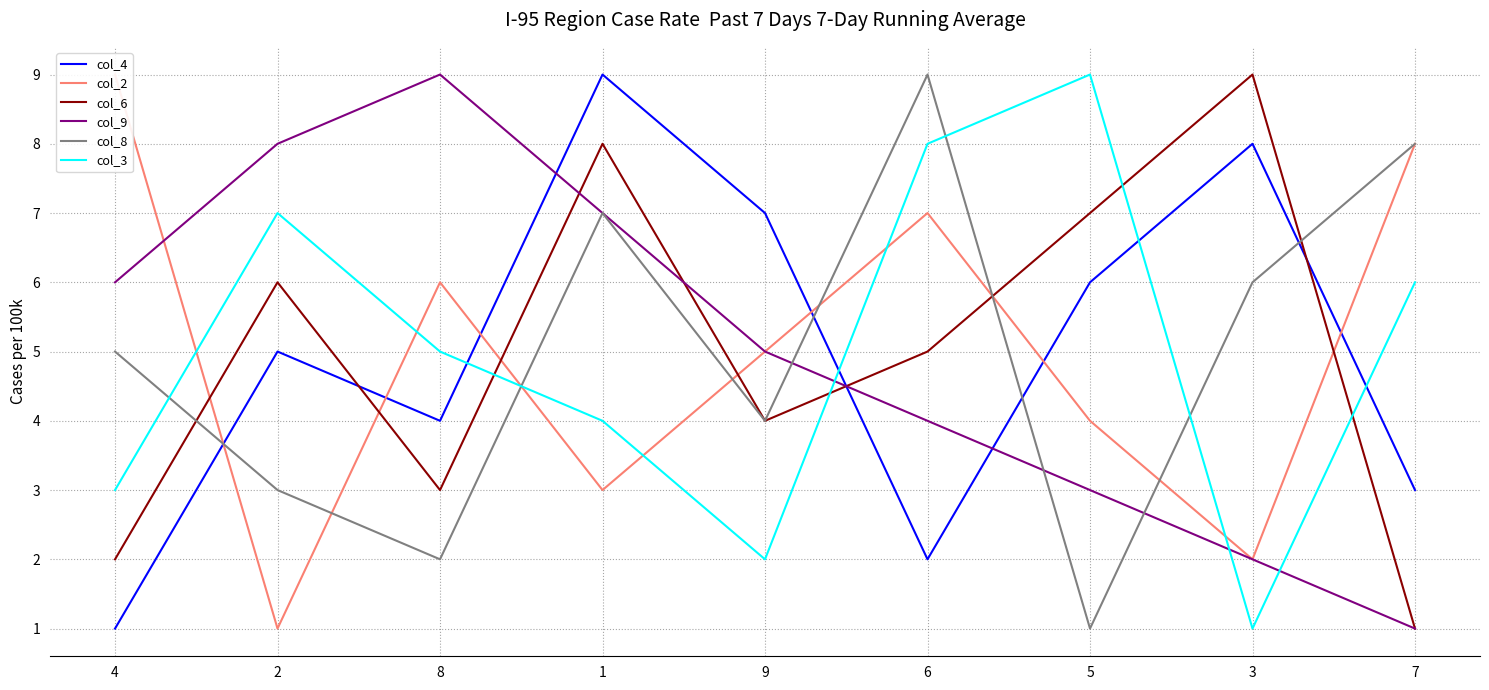

What position from the right is 8?

7